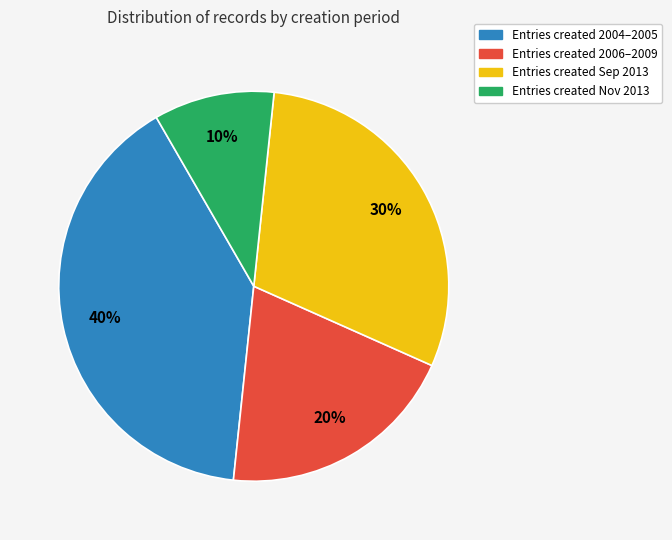

Is it true that Entries created Sep 2013 is 42% of the pie?

False